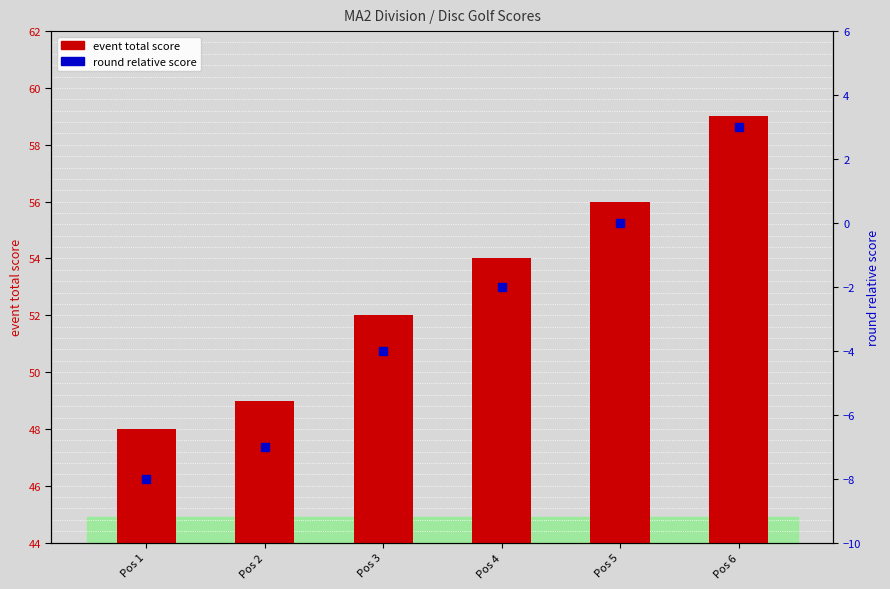

What are all the series names shown in the legend?

event total score, round relative score